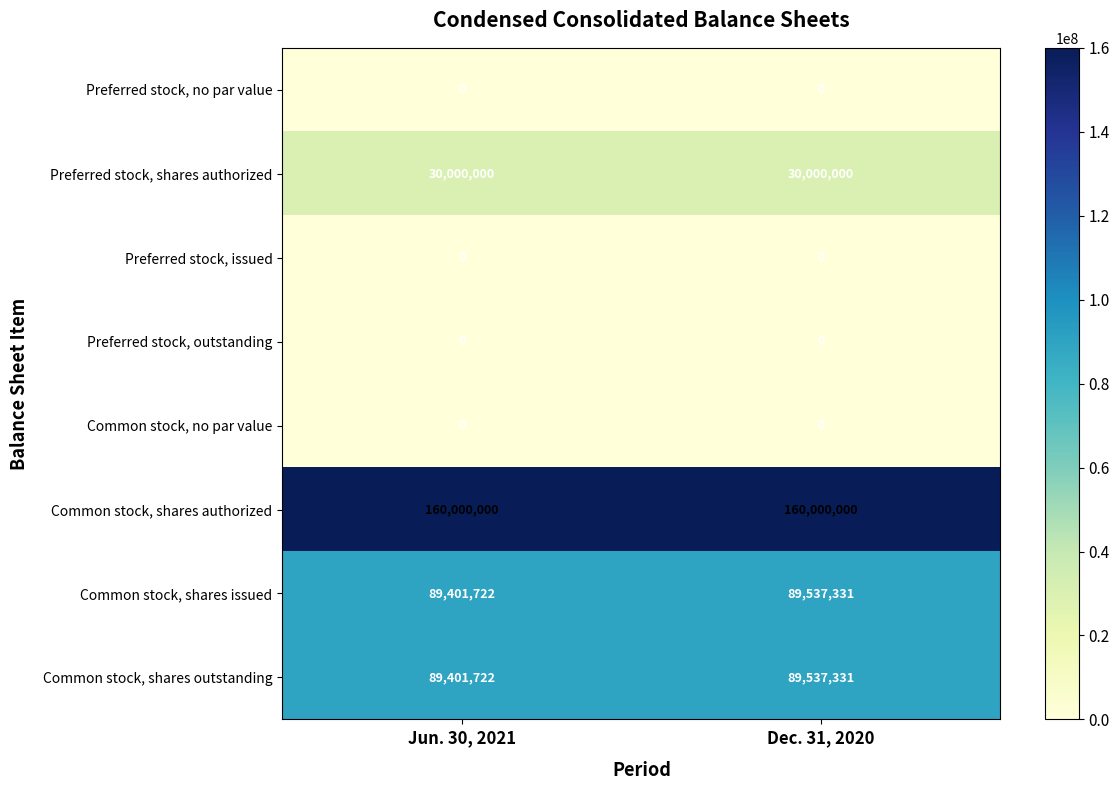

What is the difference between the highest and lowest values at Dec. 31, 2020?

160000000